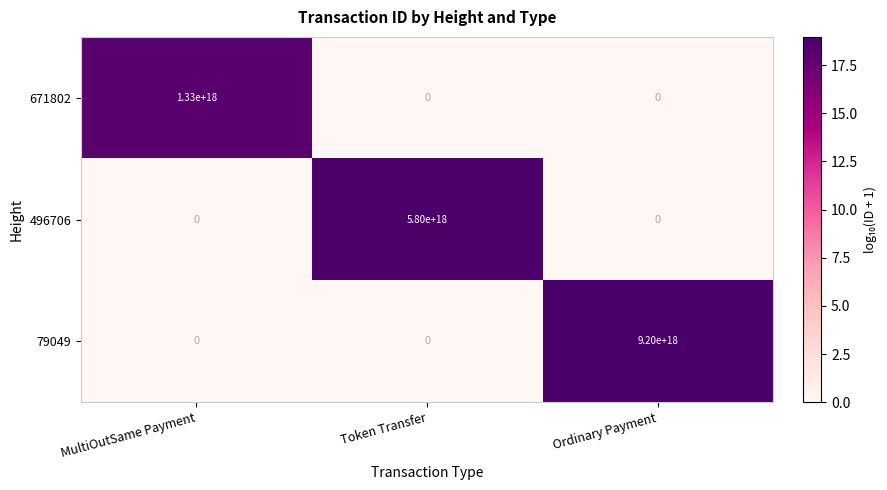

At which category is the sum across all series the highest?

Ordinary Payment